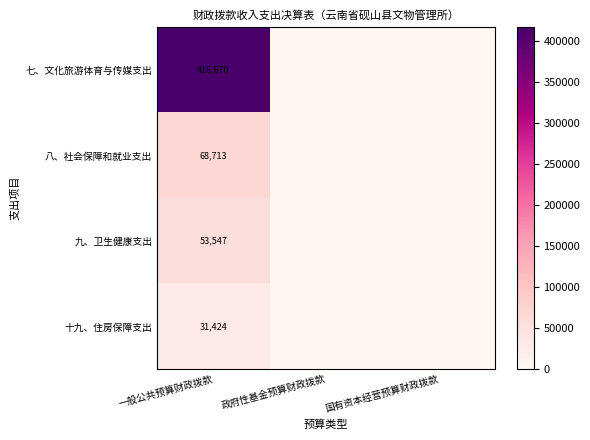

Is the value of 七、文化旅游体育与传媒支出 at 一般公共预算财政拨款 greater than the value of 九、卫生健康支出 at 一般公共预算财政拨款?

Yes